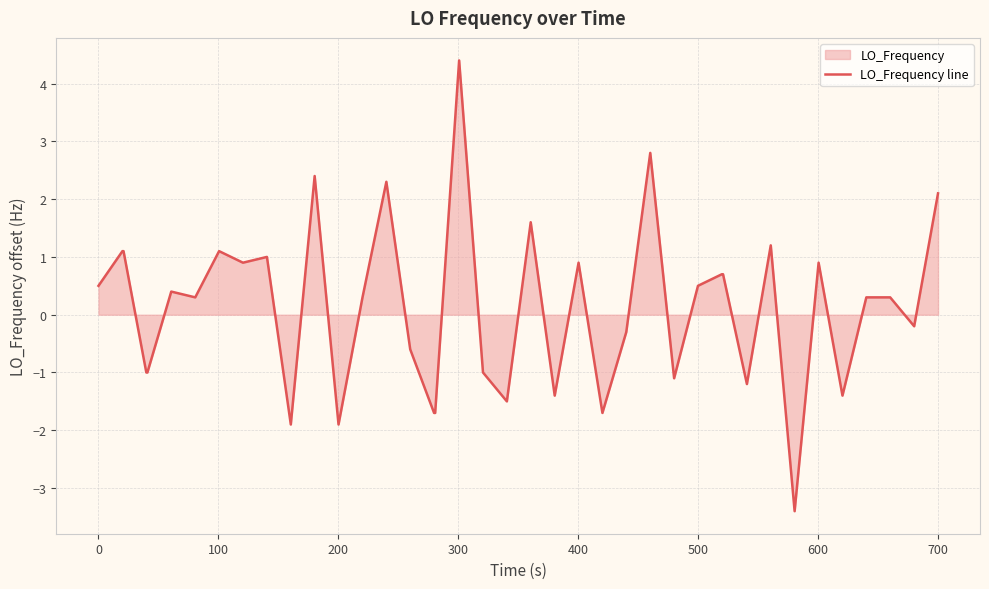

How many lines are shown in the chart?

1